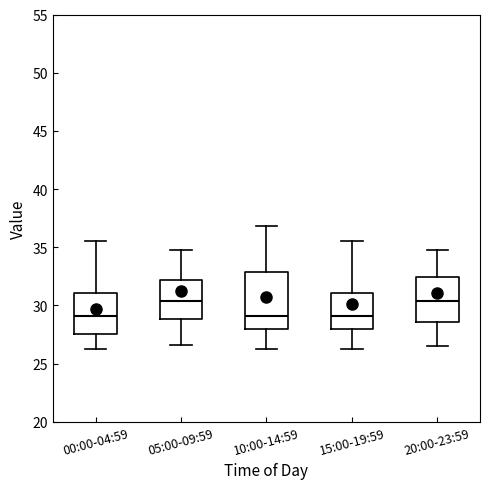

Reading left to right, read every box against the y-axis: the position of its median line, the range the box covers, and the ends of its whiskers. The values are not printed on the chart, so give them approximately, as read against the axis.

00:00-04:59: median 29.0, box 27.5 to 31.0, whiskers 26.5 to 35.5
05:00-09:59: median 30.5, box 29.0 to 32.0, whiskers 26.5 to 35.0
10:00-14:59: median 29.0, box 28.0 to 33.0, whiskers 26.5 to 37.0
15:00-19:59: median 29.0, box 28.0 to 31.0, whiskers 26.5 to 35.5
20:00-23:59: median 30.5, box 28.5 to 32.5, whiskers 26.5 to 35.0